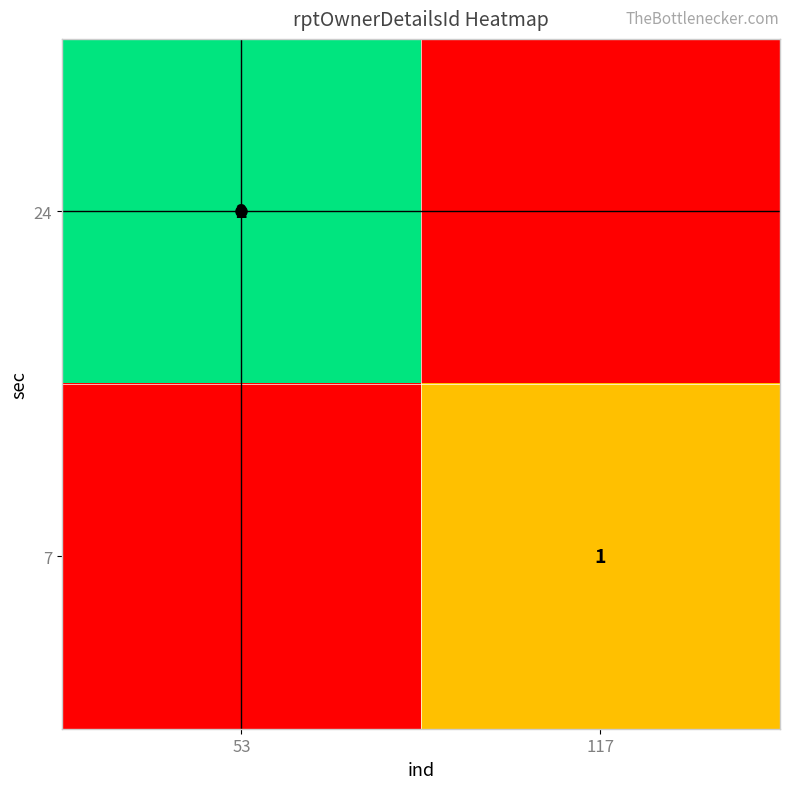

Is the value of 24 at 53 greater than the value of 7 at 117?

Yes